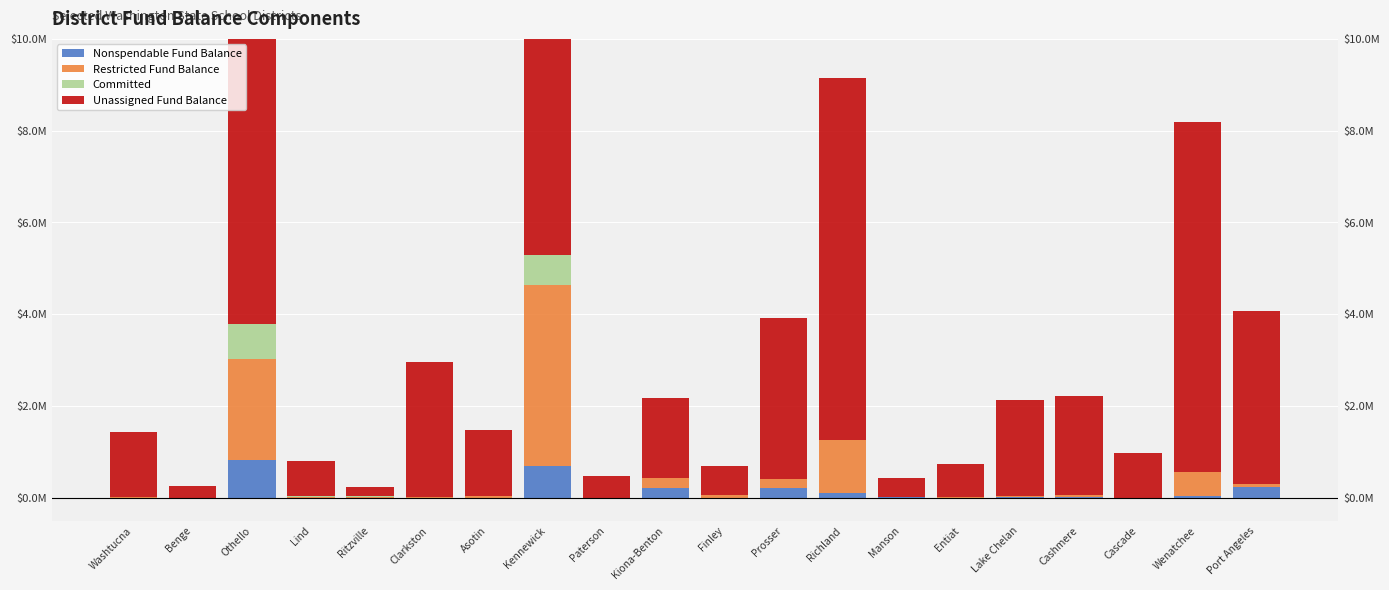

True or false: Restricted Fund Balance has a value of 1892497.1 at Manson.

False